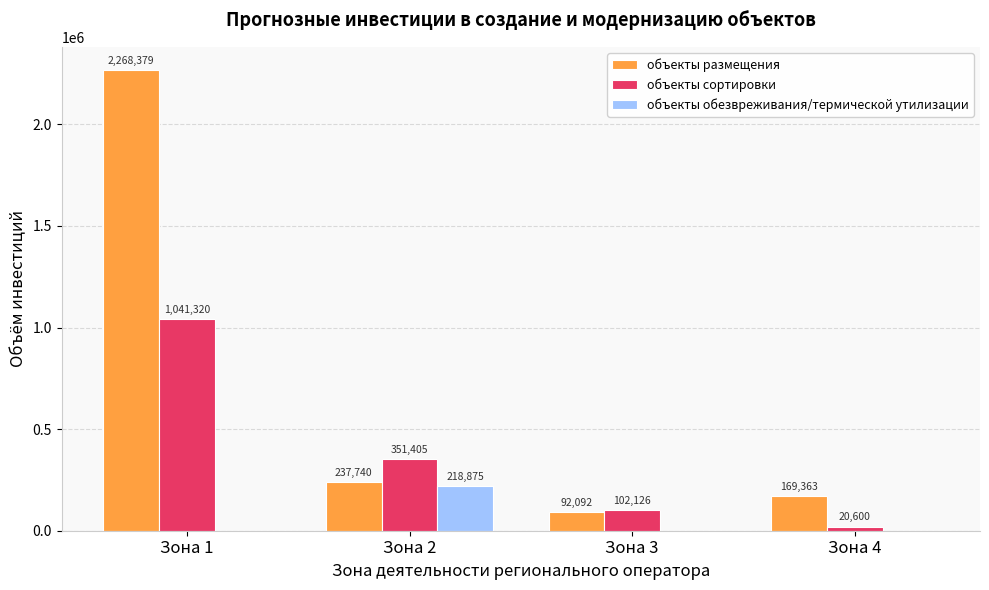

The объекты сортировки series shows 1041320 at Зона 1. True or false?

True